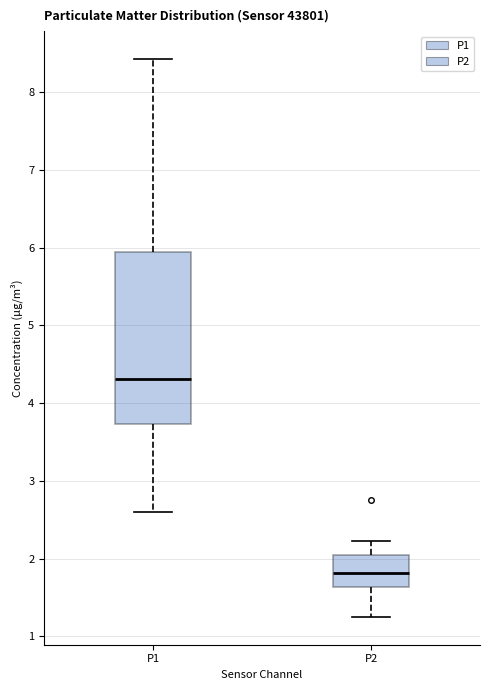

Reading left to right, transcribe this box plot: for each box, give where its median line is, the range the box spans, and where its two whiskers end, as read against the y-axis. The values are not printed on the chart, so give them approximately, as read against the axis.

P1: median 4.3, box 3.7 to 5.9, whiskers 2.6 to 8.4
P2: median 1.8, box 1.6 to 2.1, whiskers 1.3 to 2.2